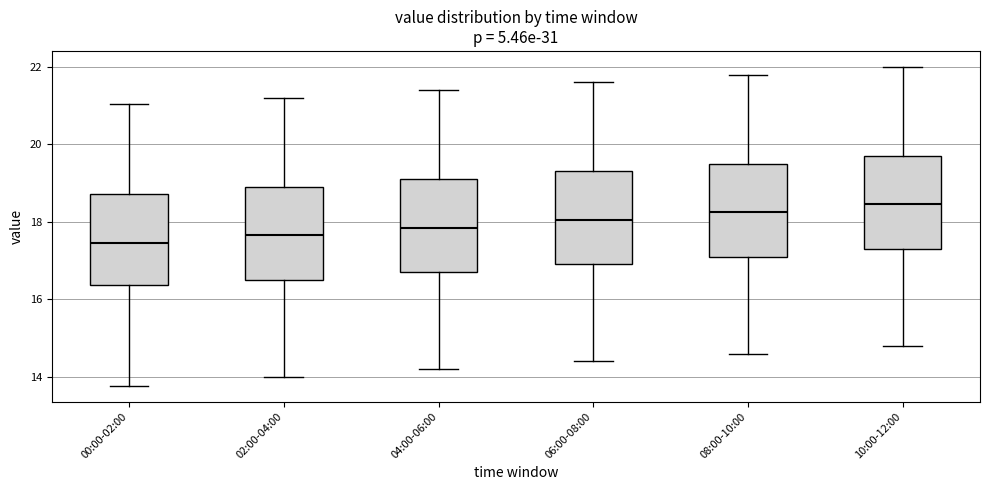

Reading left to right, read every box against the y-axis: the position of its median line, the range the box covers, and the ends of its whiskers. The values are not printed on the chart, so give them approximately, as read against the axis.

00:00-02:00: median 17.4, box 16.4 to 18.8, whiskers 13.8 to 21.0
02:00-04:00: median 17.6, box 16.6 to 19.0, whiskers 14.0 to 21.2
04:00-06:00: median 17.8, box 16.8 to 19.2, whiskers 14.2 to 21.4
06:00-08:00: median 18.0, box 17.0 to 19.4, whiskers 14.4 to 21.6
08:00-10:00: median 18.2, box 17.2 to 19.6, whiskers 14.6 to 21.8
10:00-12:00: median 18.4, box 17.4 to 19.8, whiskers 14.8 to 22.0